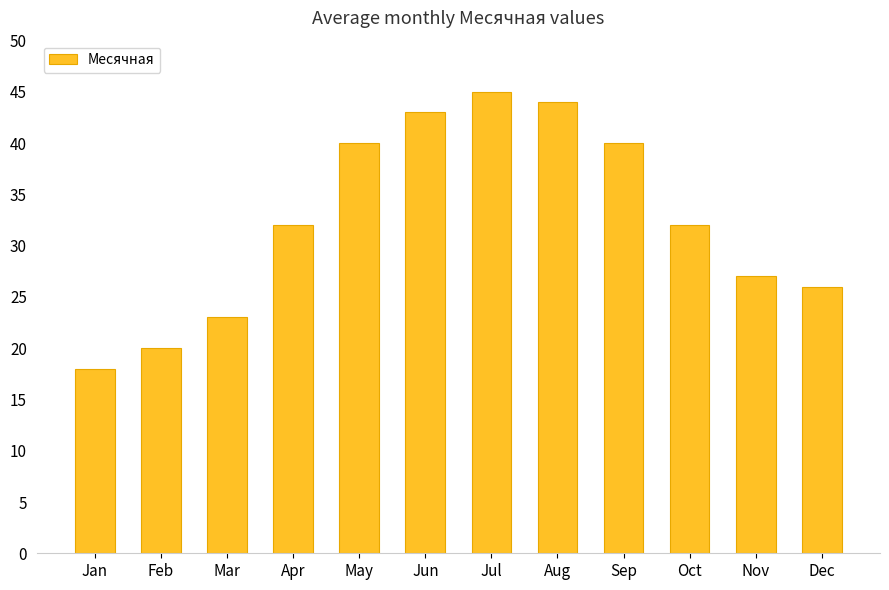

How many categories are shown in the chart?

12